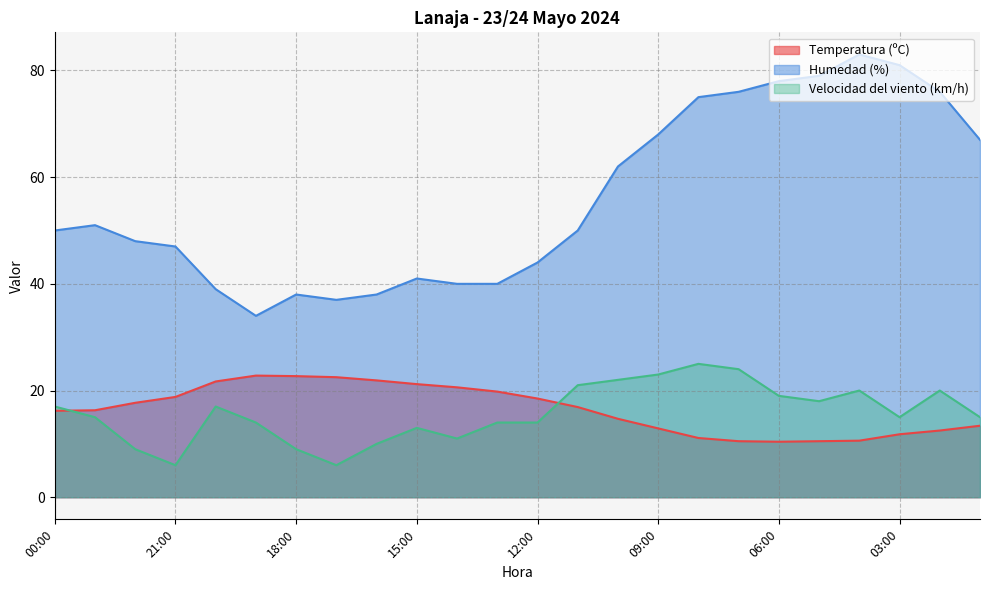

At which label is Velocidad del viento (km/h) closest to 15?

23:00